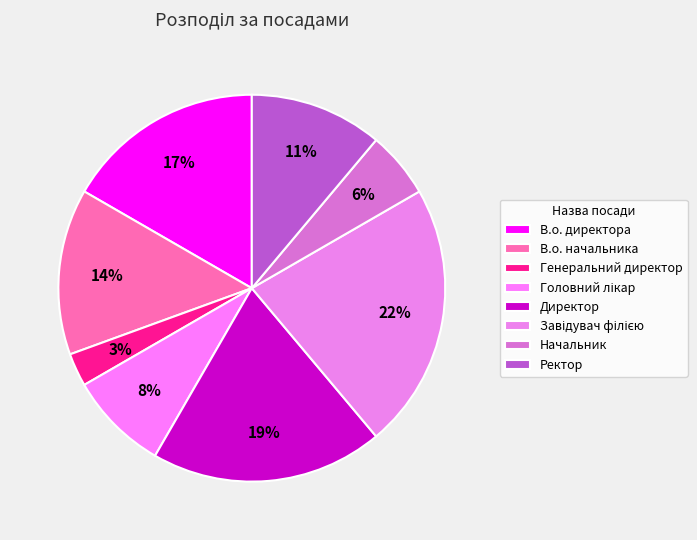

Which category has the biggest portion of the pie?

Завідувач філією